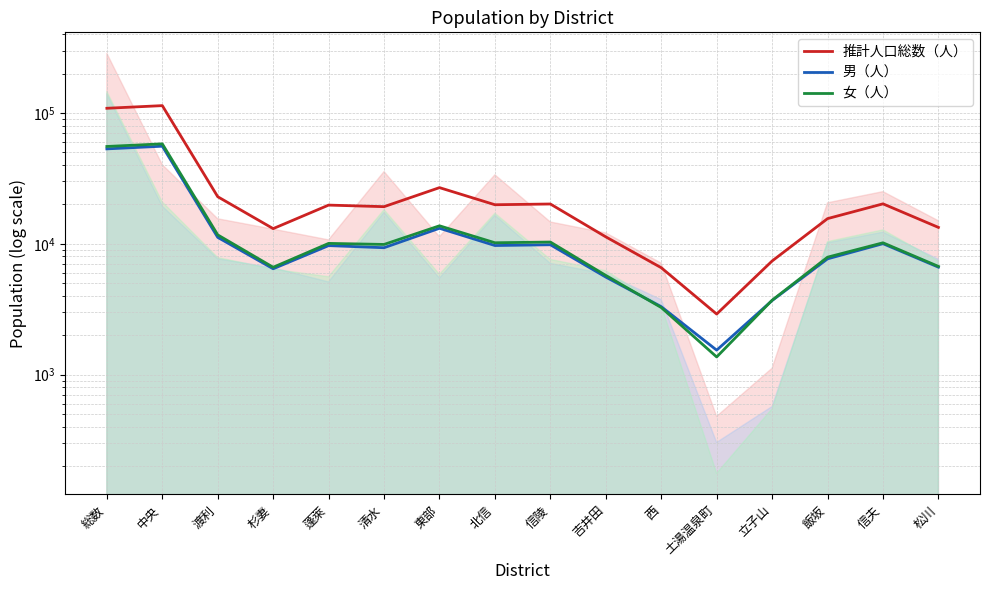

Reading left to right, list all the values displayed in this chart.

推計人口総数（人）: 108551.3	113726.3	22887.0	13054.7	19751.3	19213.0	26858.0	19876.7	20138.0	11294.0	6563.3	2903.0	7385.3	15570.0	20193.3	13340.3
男（人）: 53125.7	55684.0	11193.0	6441.7	9683.7	9328.7	13136.0	9696.0	9829.0	5565.7	3306.3	1538.3	3683.0	7671.0	10018.0	6626.0
女（人）: 55425.7	58042.3	11694.0	6613.0	10067.7	9884.3	13722.0	10180.7	10309.0	5728.3	3257.0	1364.7	3702.3	7899.0	10175.3	6714.3